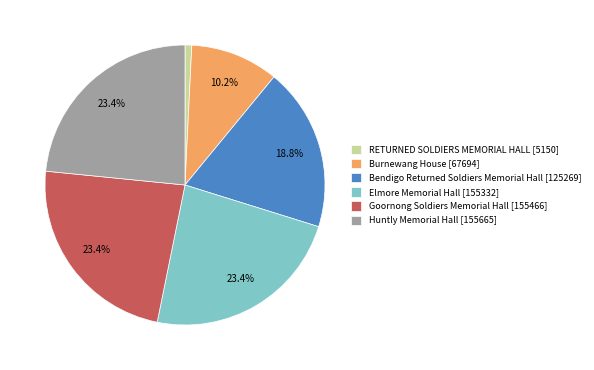

What portion of the pie excludes Burnewang House [67694]?

89.8%